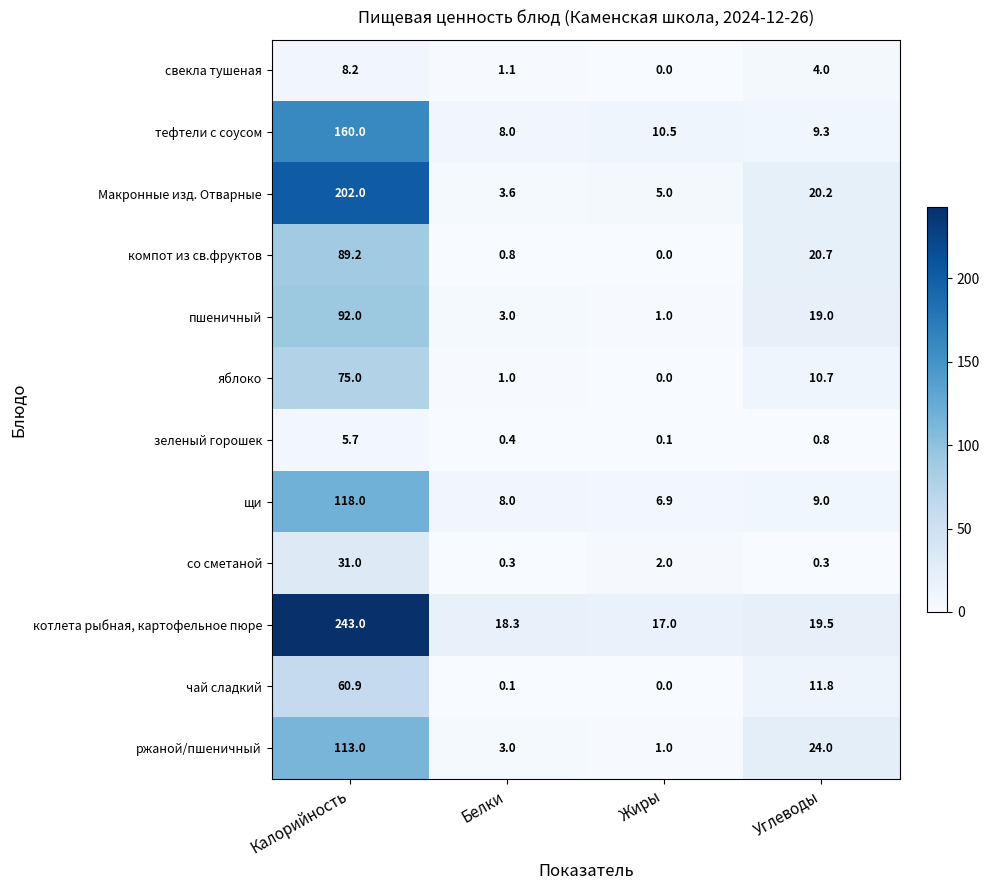

Which category has the highest value across all series?

Калорийность